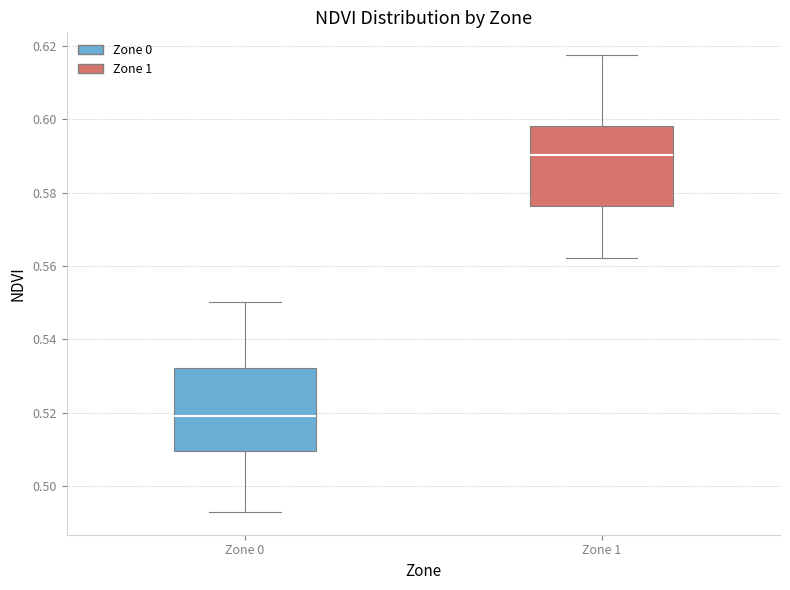

Which box's median line is the highest?

Zone 1